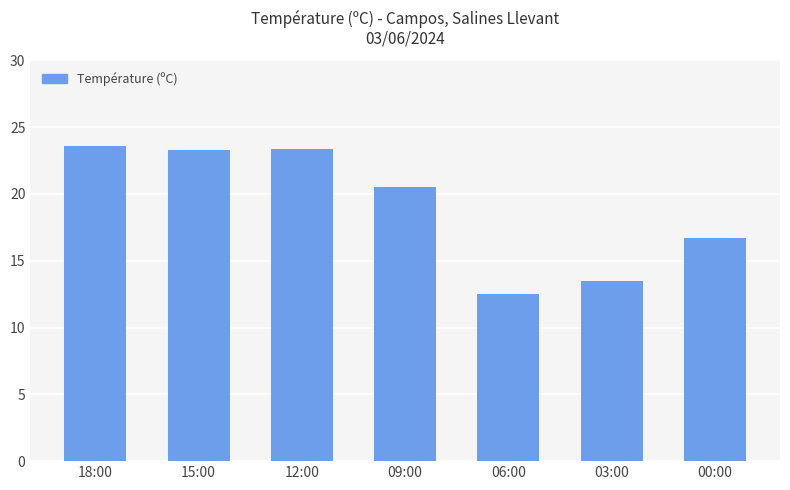

Where does the data first go above 20?

18:00